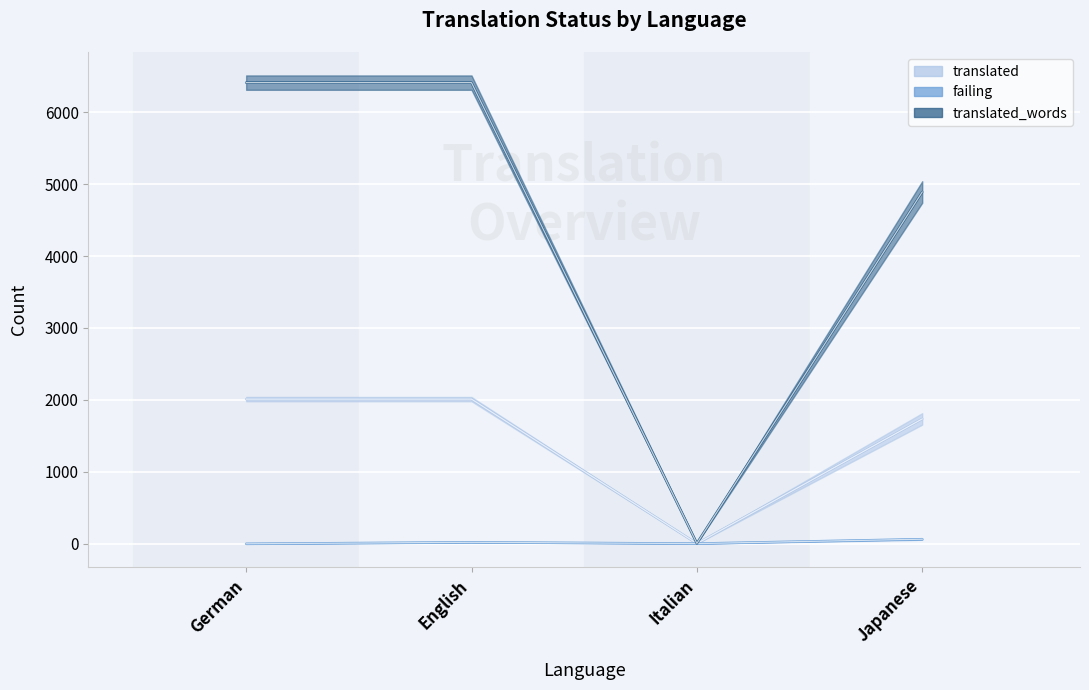

How many lines are shown in the chart?

3